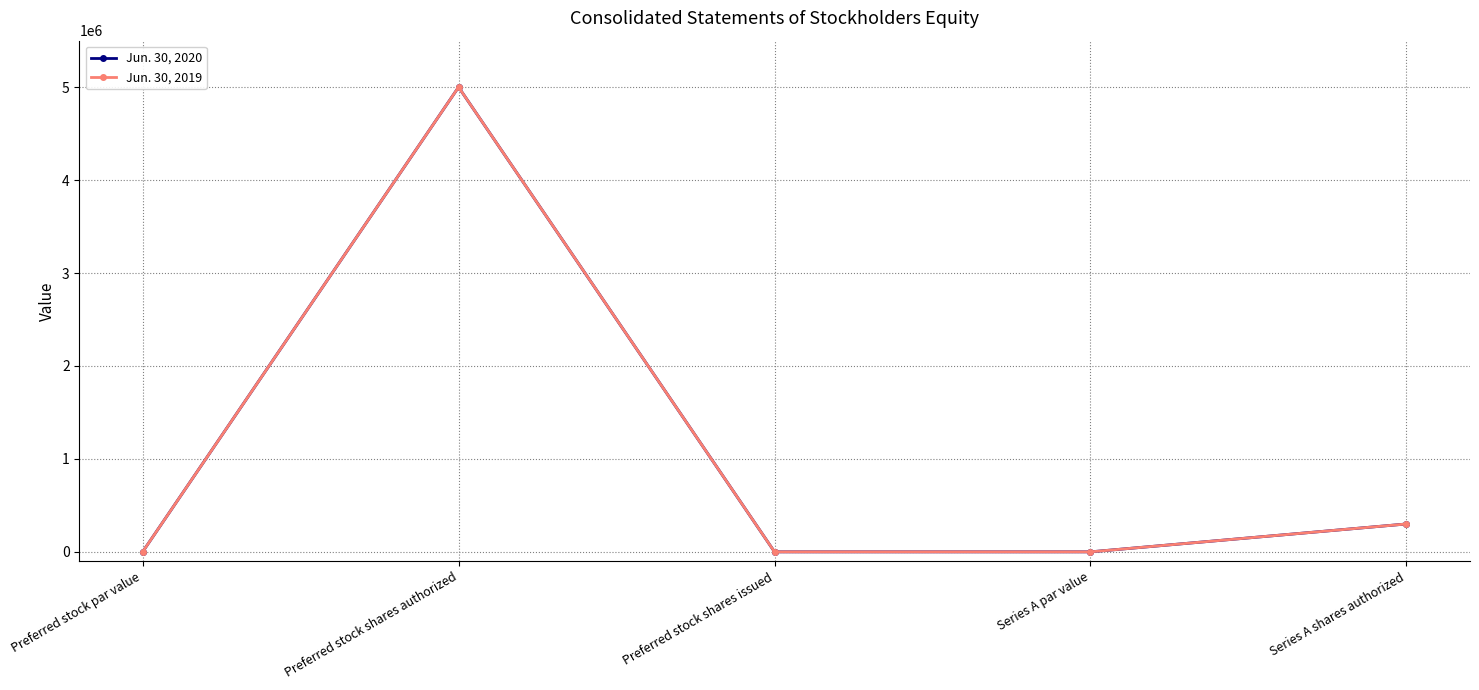

Is it true that Jun. 30, 2020 equals 0 at Series A par value?

True